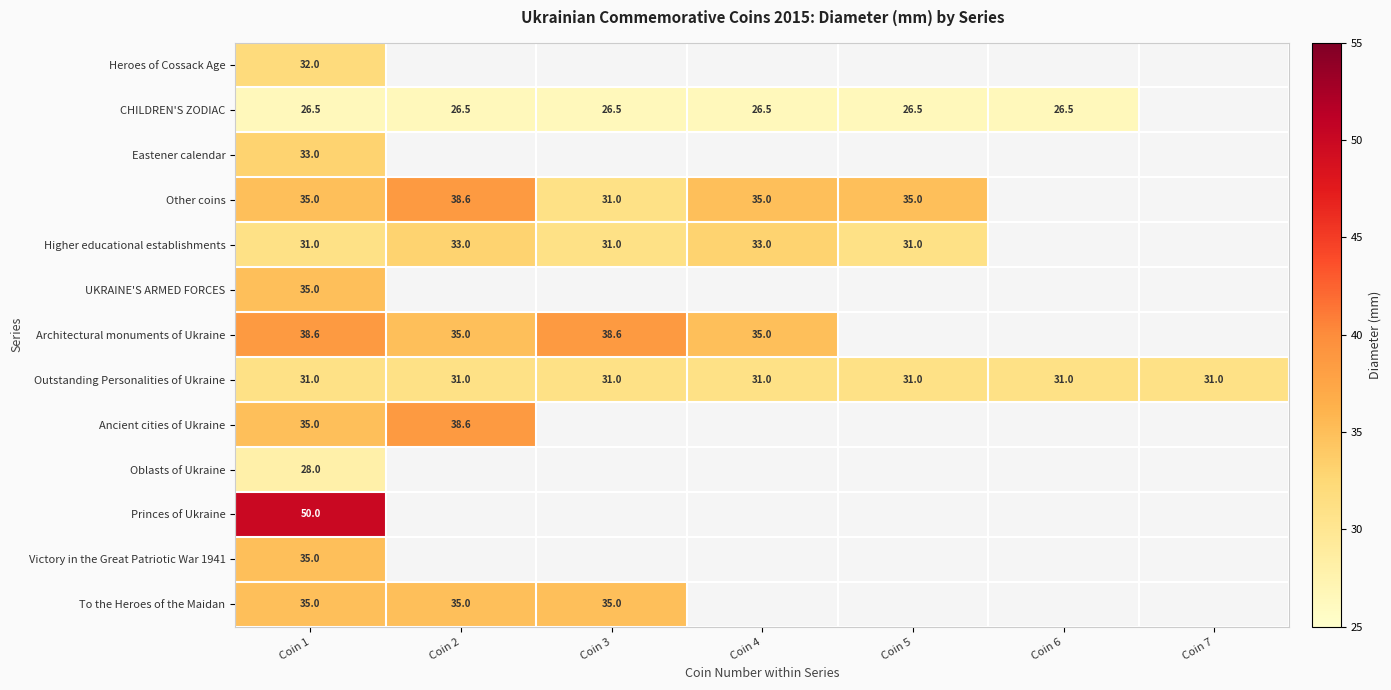

What is the sum of the Higher educational establishments values at Coin 2 and Coin 3?

64.0